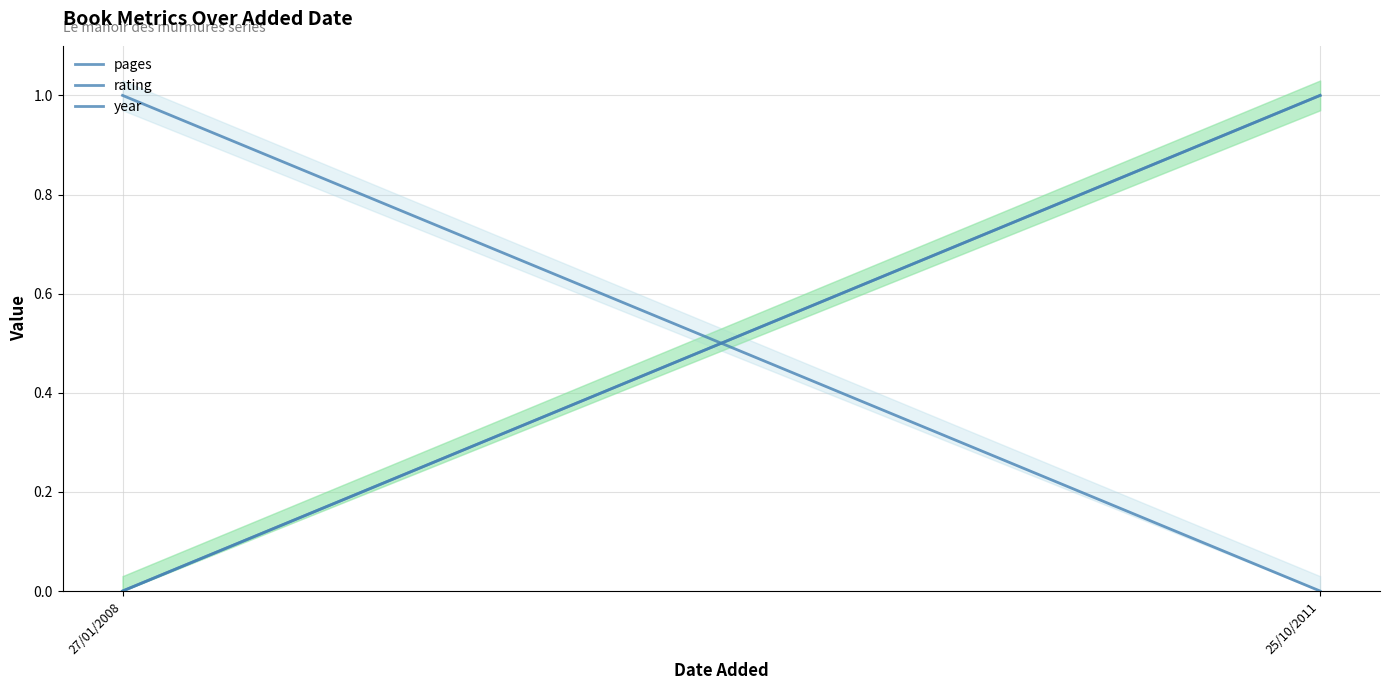

List the labels in order of pages value, smallest first.

27/01/2008, 25/10/2011